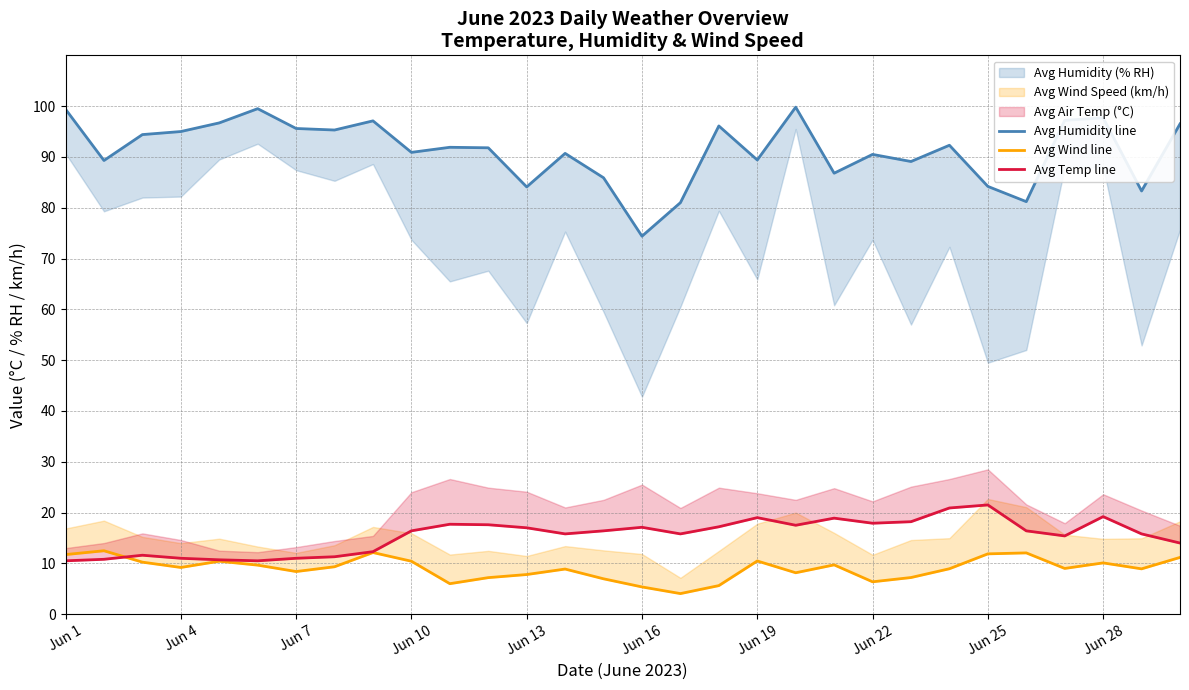

Does the chart display data point markers on the line(s)?

No